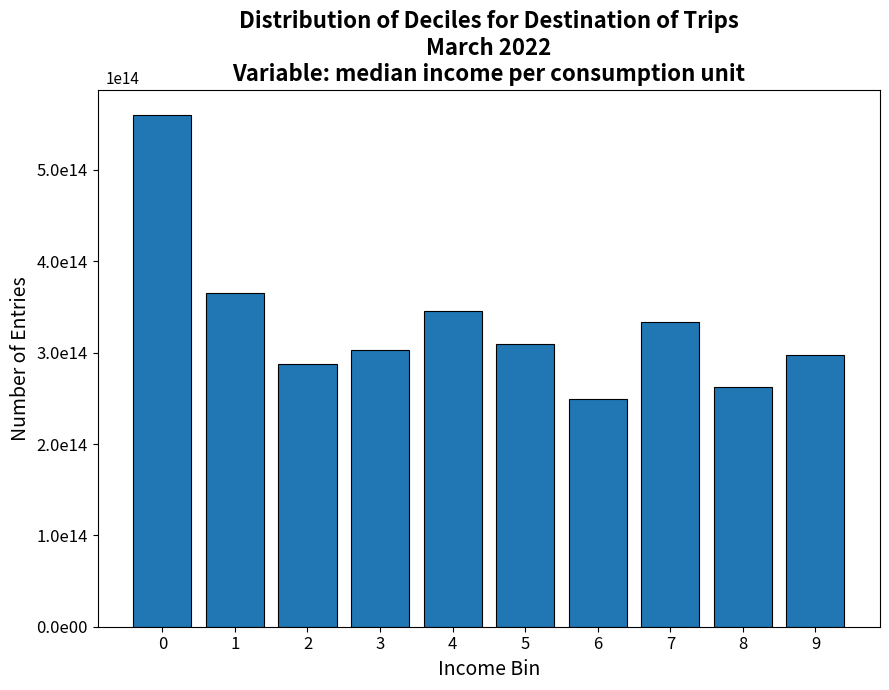

Are the bars horizontal?

No